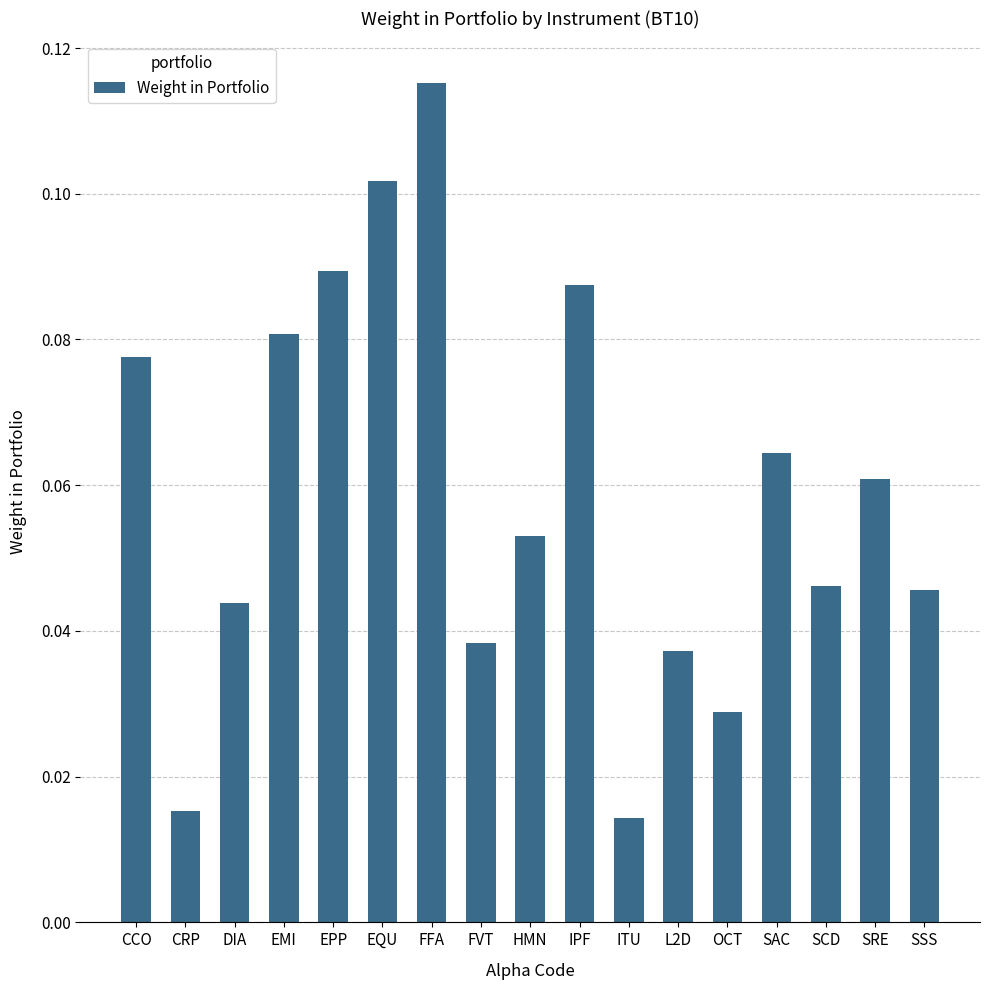

Count the values in the range 0 to 1.

17